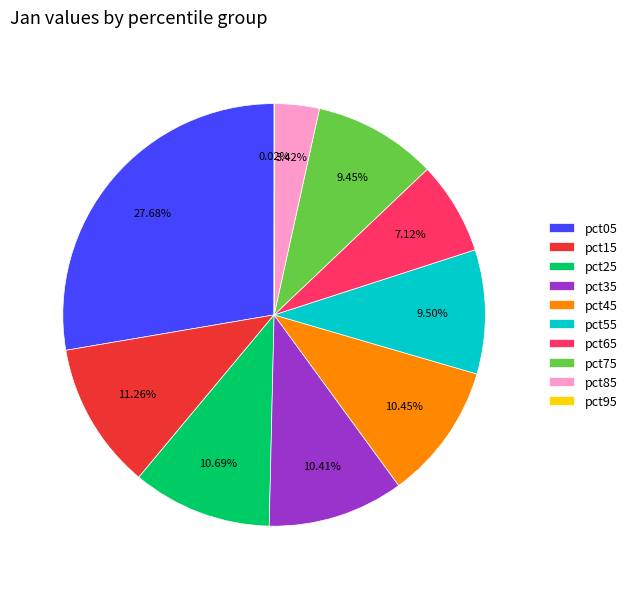

Is there any slice that represents more than half of the pie?

No